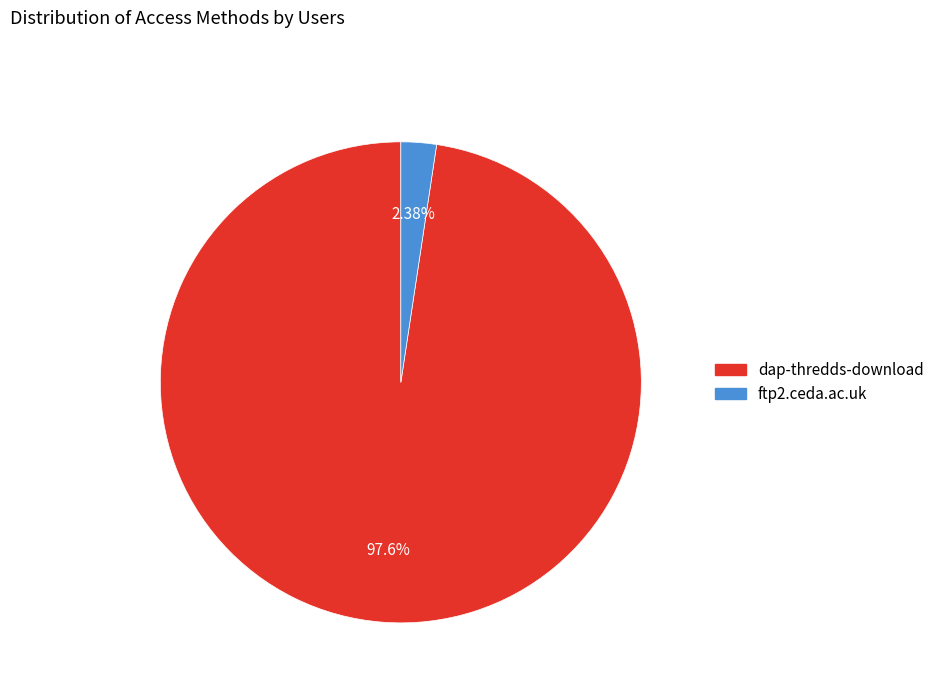

Approximately how many times larger is the value at dap-thredds-download compared to ftp2.ceda.ac.uk?

41.0